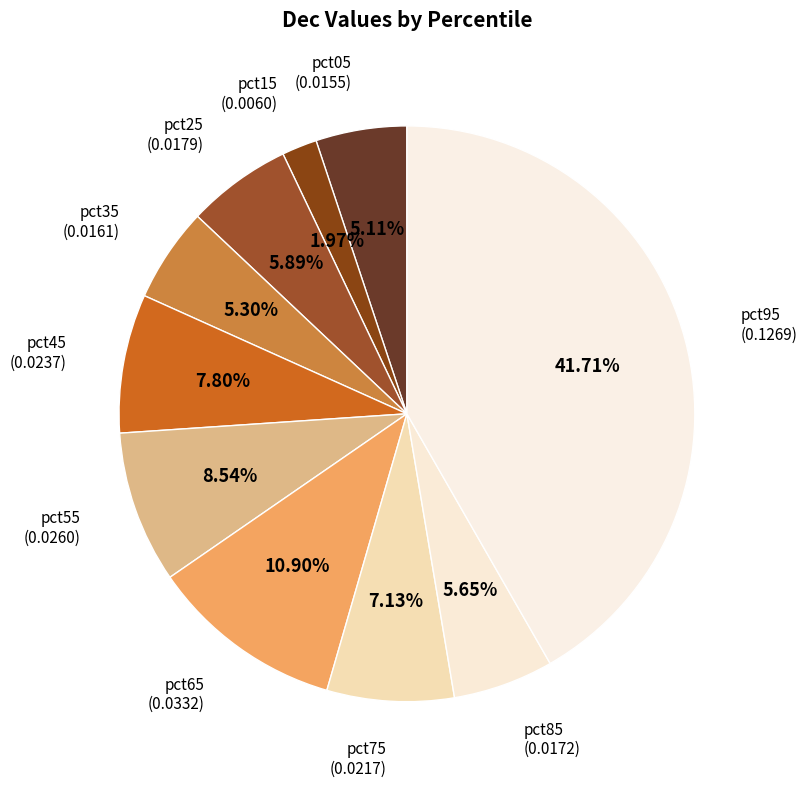

How many slices are in this pie chart?

10